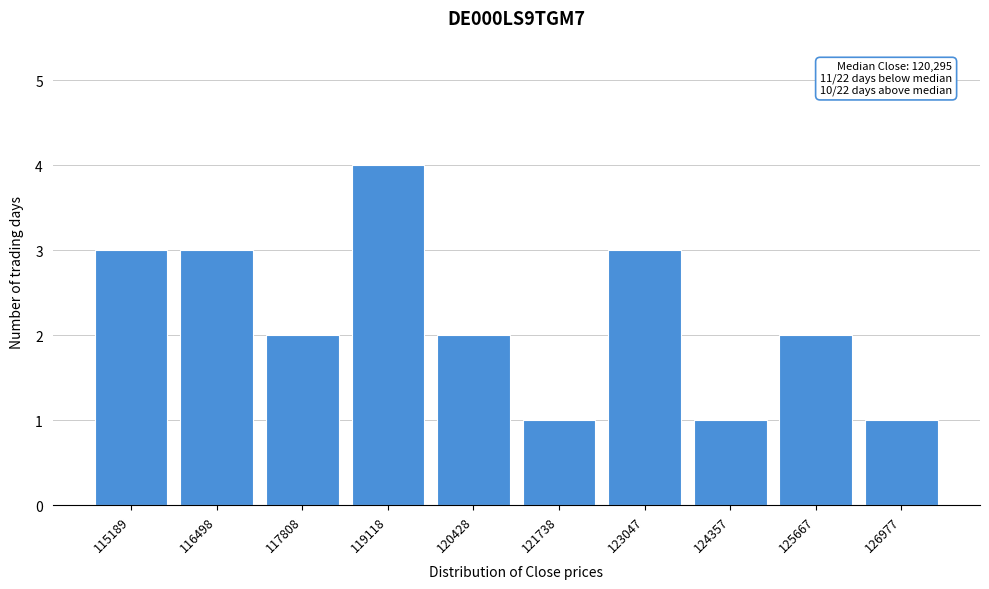

Reading right to left, extract all data points from this chart.

126977=1	125667=2	124357=1	123047=3	121738=1	120428=2	119118=4	117808=2	116498=3	115189=3